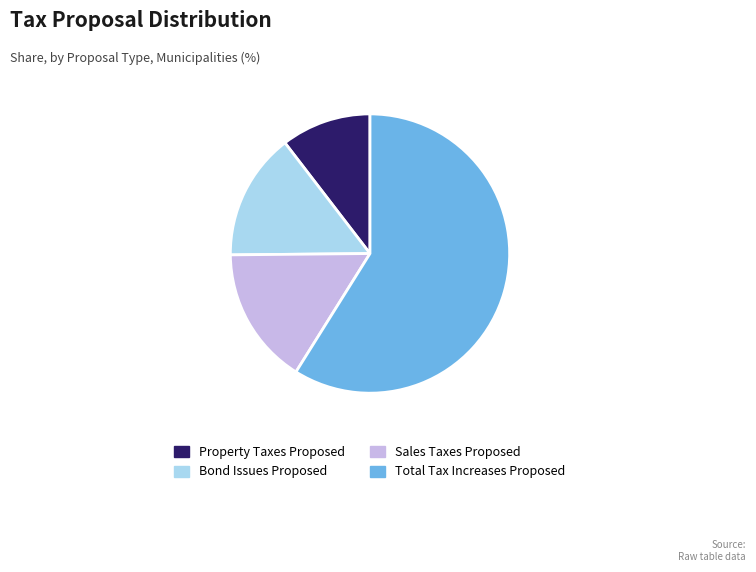

How many segments does this pie chart have?

4